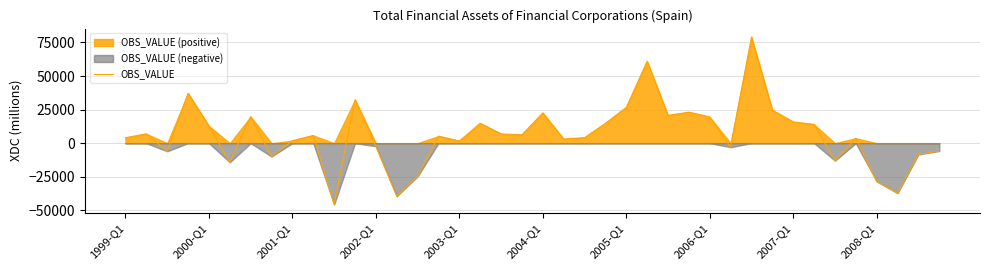

True or false: the data shows 3065 at 21.

True